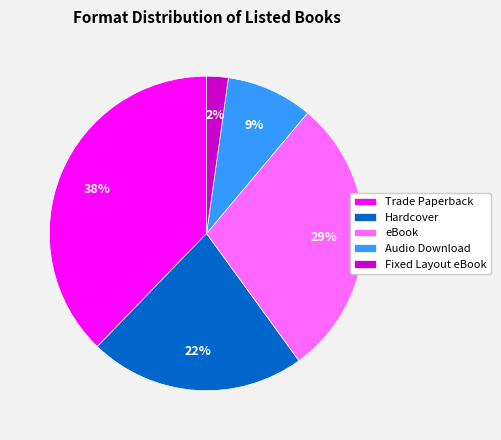

How many segments does this pie chart have?

5